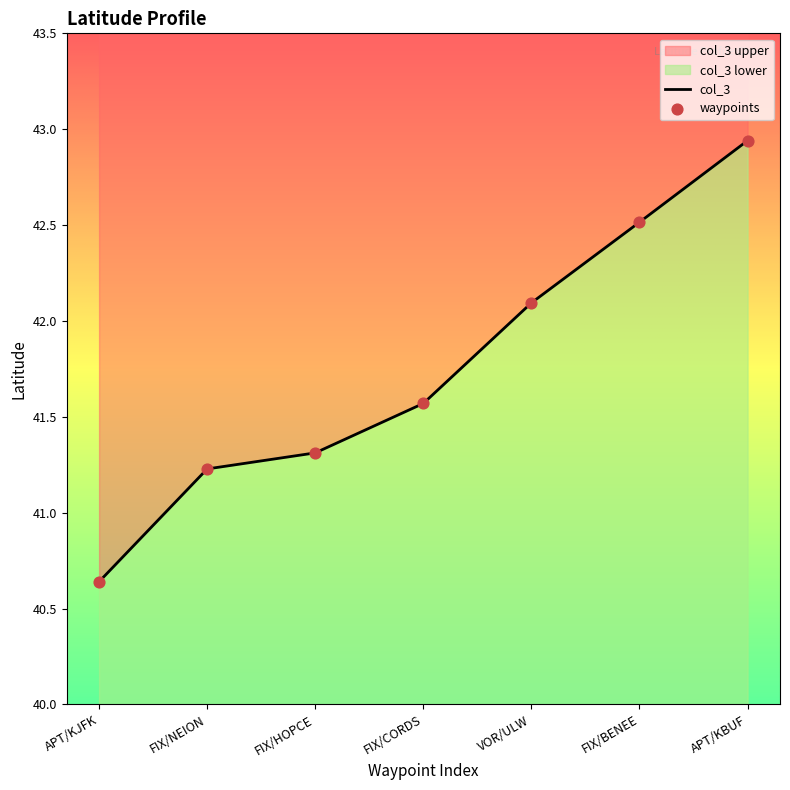

What is the change in value from FIX/NEION to FIX/BENEE?

+1.3